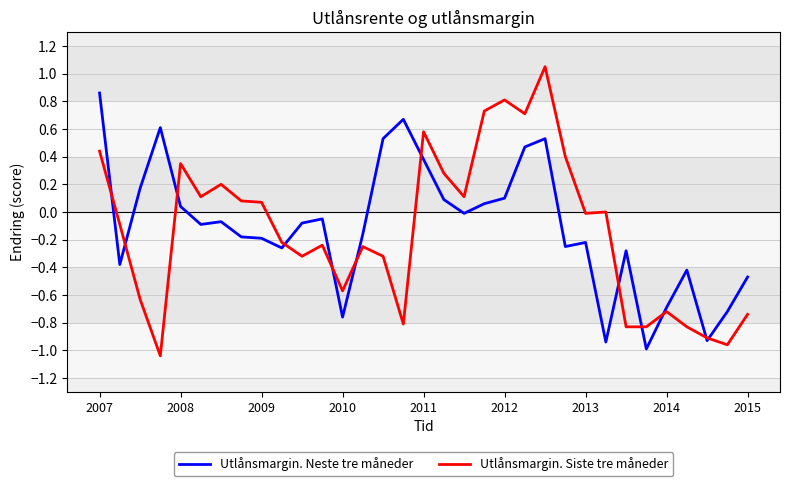

List the series in order of their peak value, lowest first.

Utlånsmargin. Neste tre måneder, Utlånsmargin. Siste tre måneder